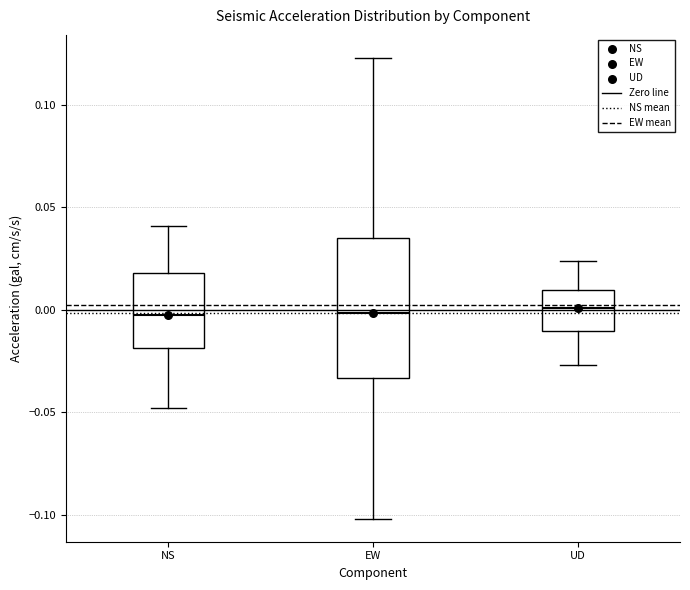

Comparing the boxes themselves (not the whiskers), which one is the tallest?

EW